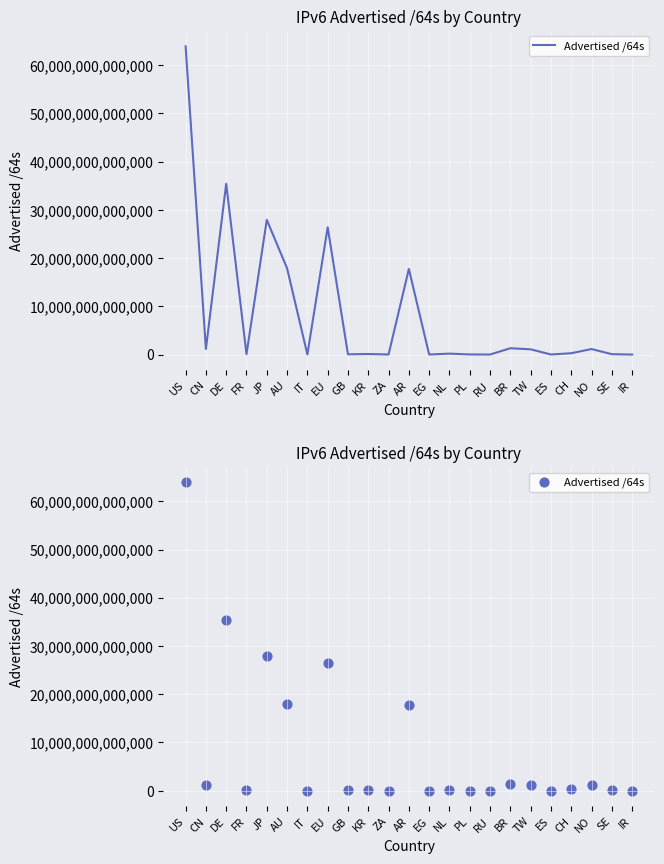

Which has a higher value, EG or RU?

EG